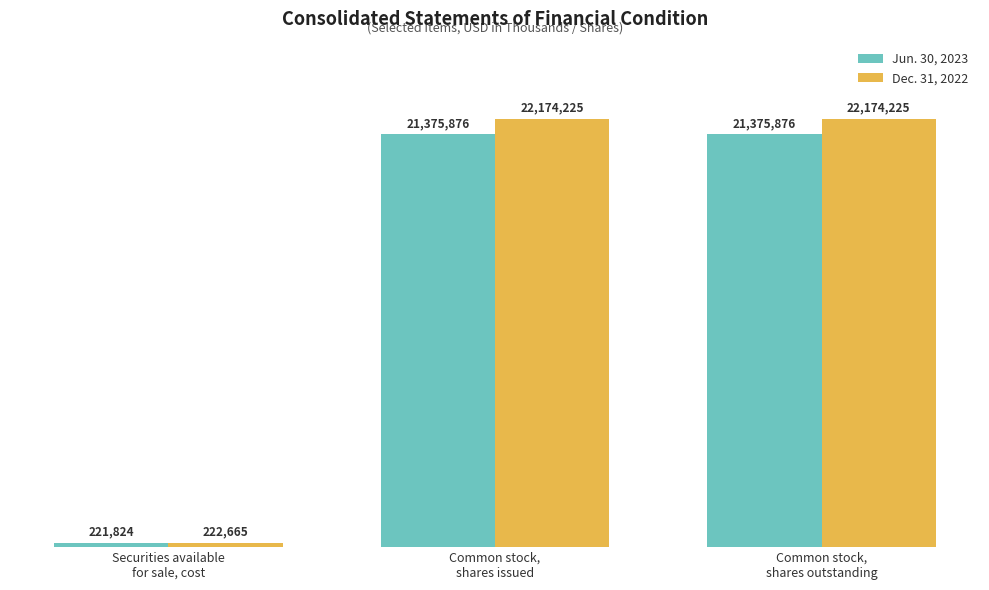

Reading left to right, extract all data points from this chart.

Jun. 30, 2023: Securities available
for sale, cost=221824	Common stock,
shares issued=21375876	Common stock,
shares outstanding=21375876
Dec. 31, 2022: Securities available
for sale, cost=222665	Common stock,
shares issued=22174225	Common stock,
shares outstanding=22174225